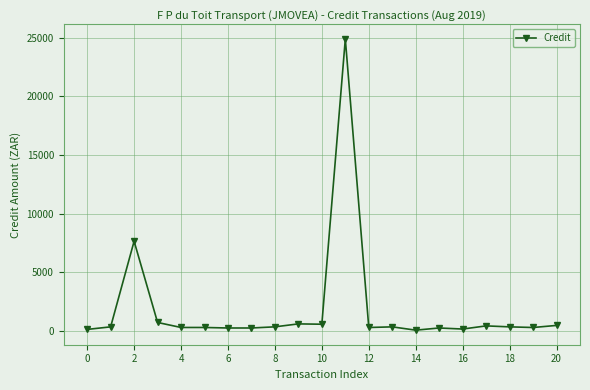

How many values exceed 359?

11